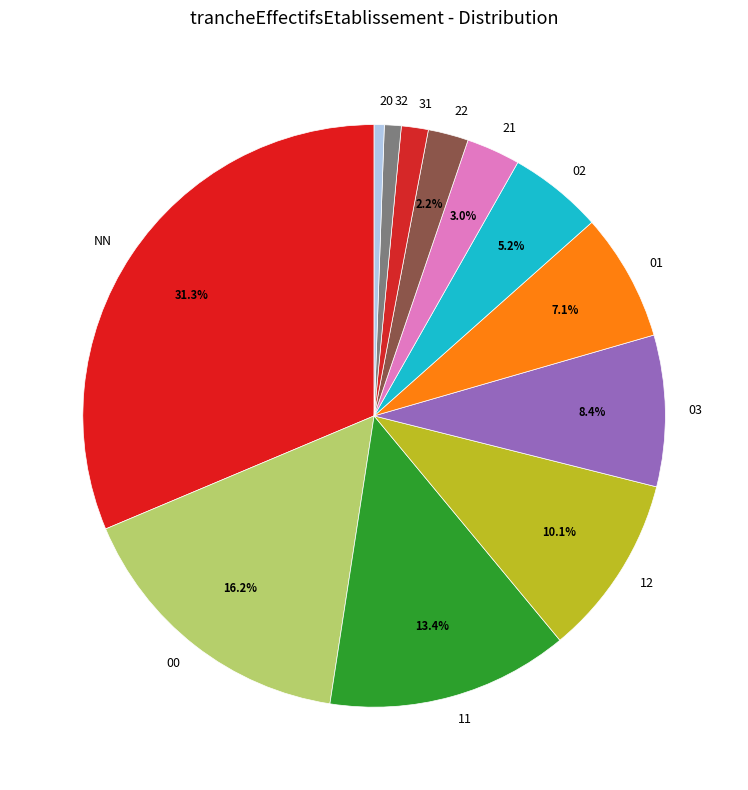

How many segments does this pie chart have?

12